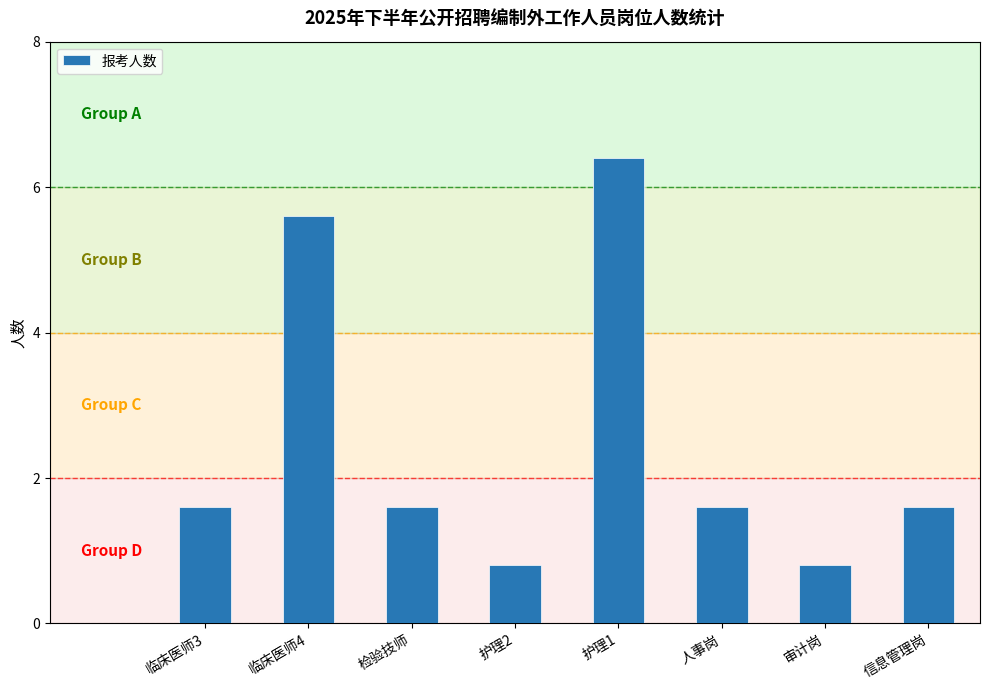

Does the chart contain any negative values?

No